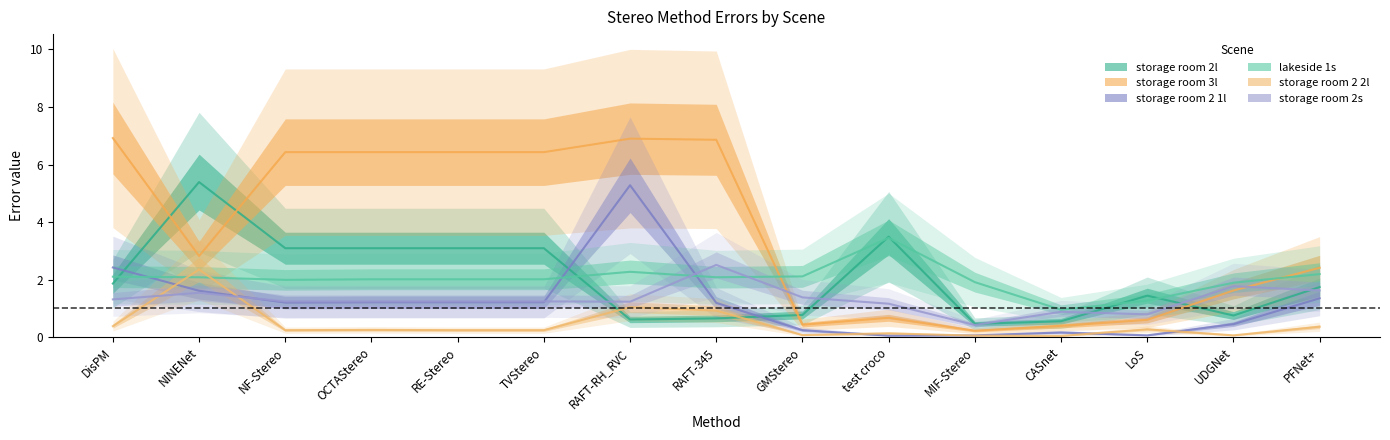

At which label is lakeside 1s closest to 2?

OCTAStereo